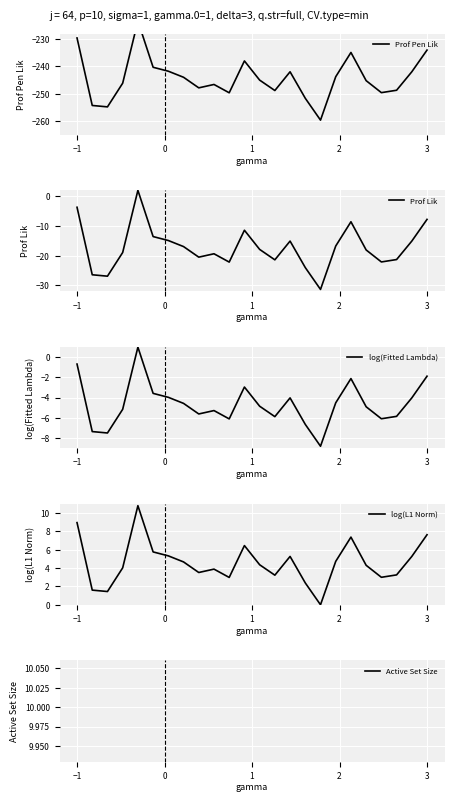

What are all the series names shown in the legend?

Prof Pen Lik, Prof Lik, log(Fitted Lambda), log(L1 Norm), Active Set Size